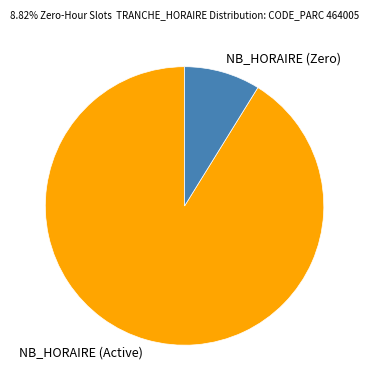

Which has a higher value, NB_HORAIRE (Zero) or NB_HORAIRE (Active)?

NB_HORAIRE (Active)